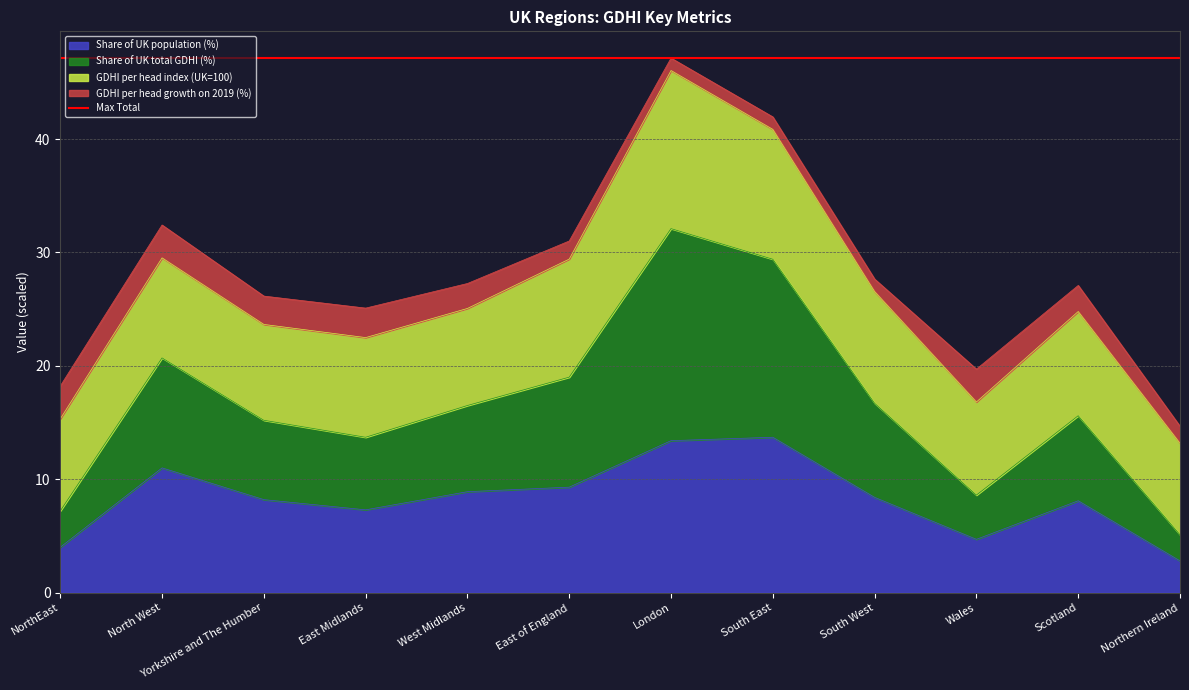

The value of Share of UK population (%) at East of England is 9.3. True or false?

True